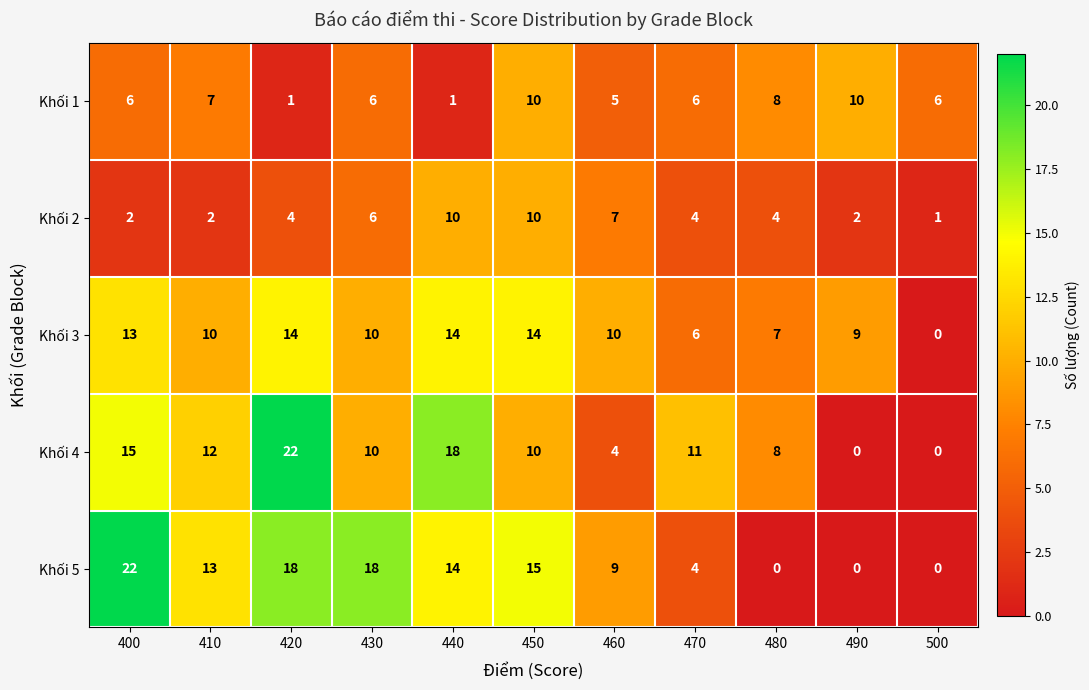

How many distinct data groups are displayed?

5